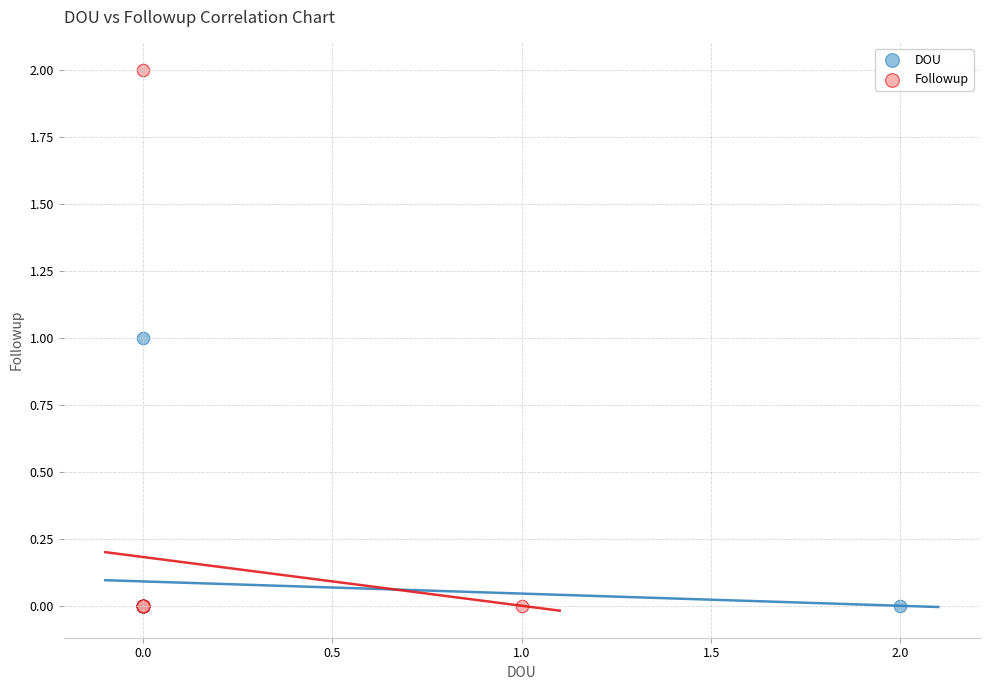

Which series reaches the maximum Y coordinate?

Followup